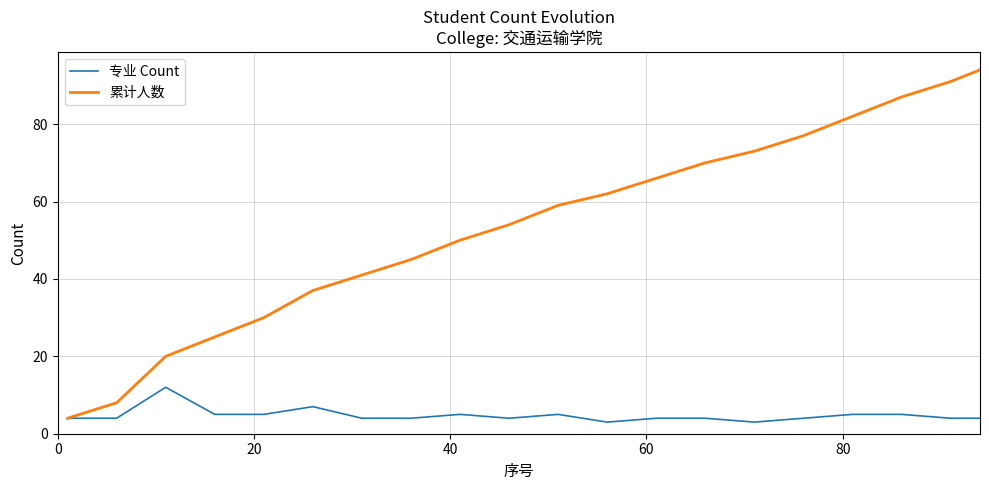

Which series has the largest total across all categories?

累计人数